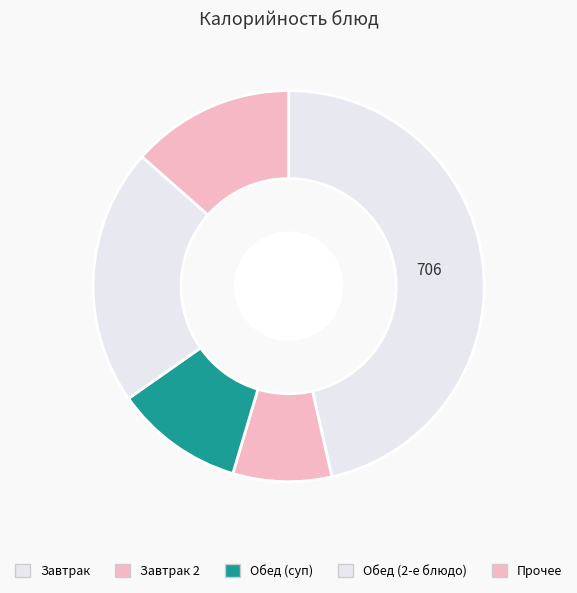

How many slices are in this pie chart?

5